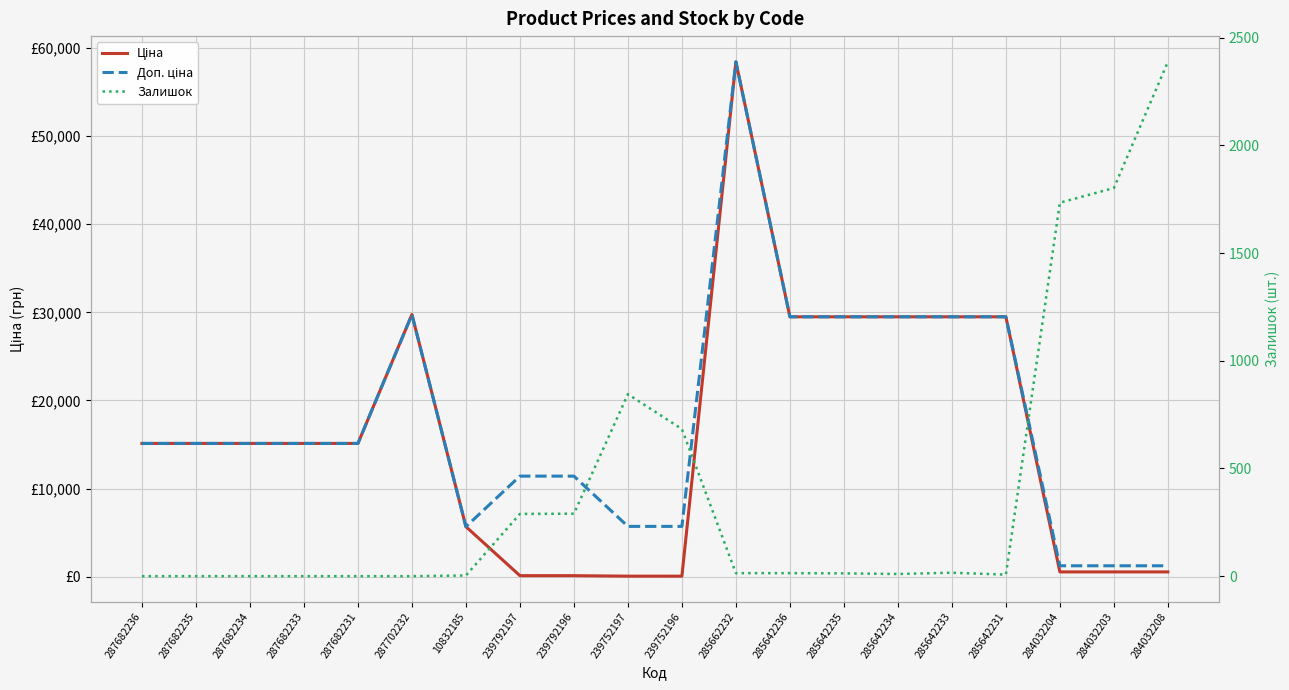

How many interior local valleys does the Залишок series have?

2